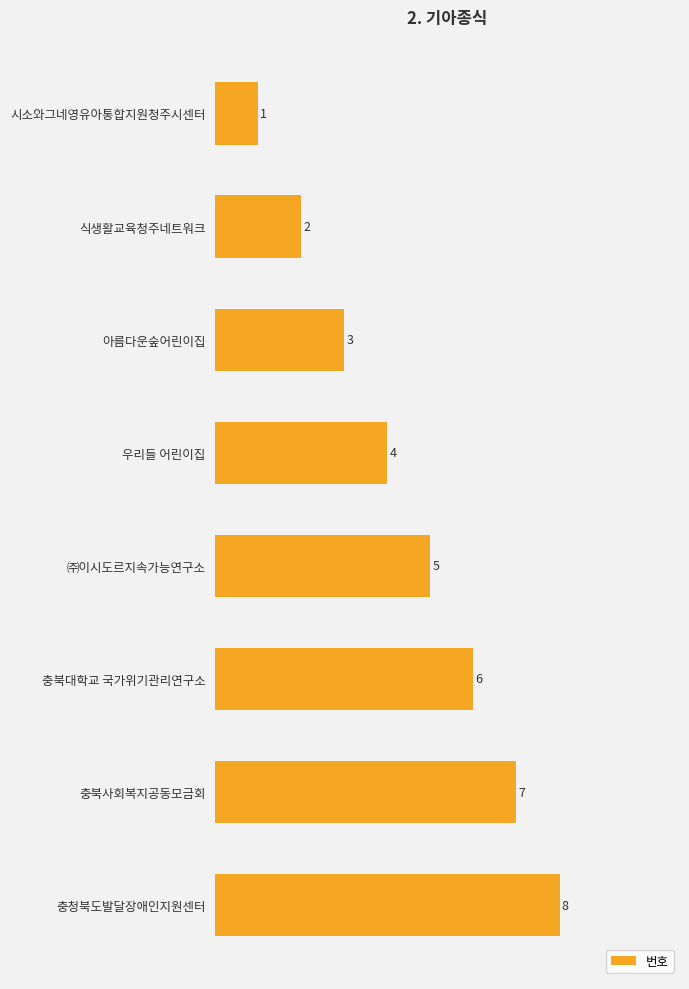

What is the label of the 4th bar from the bottom?

㈜이시도르지속가능연구소